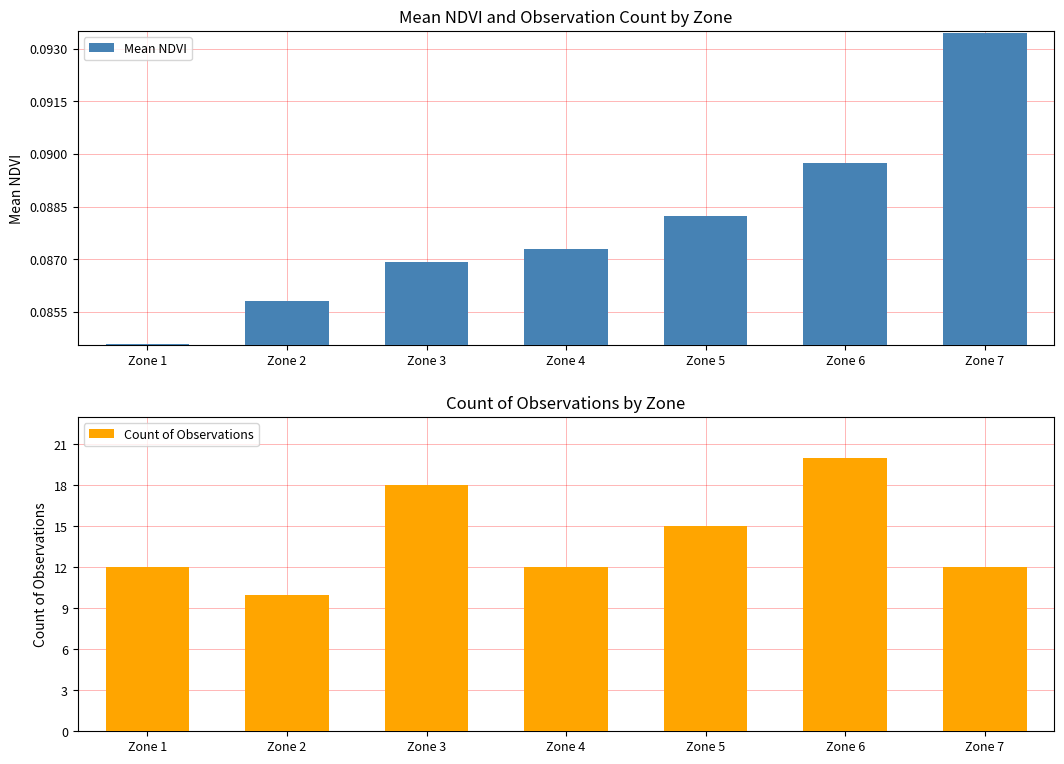

What is the sum of all Count of Observations values?

99